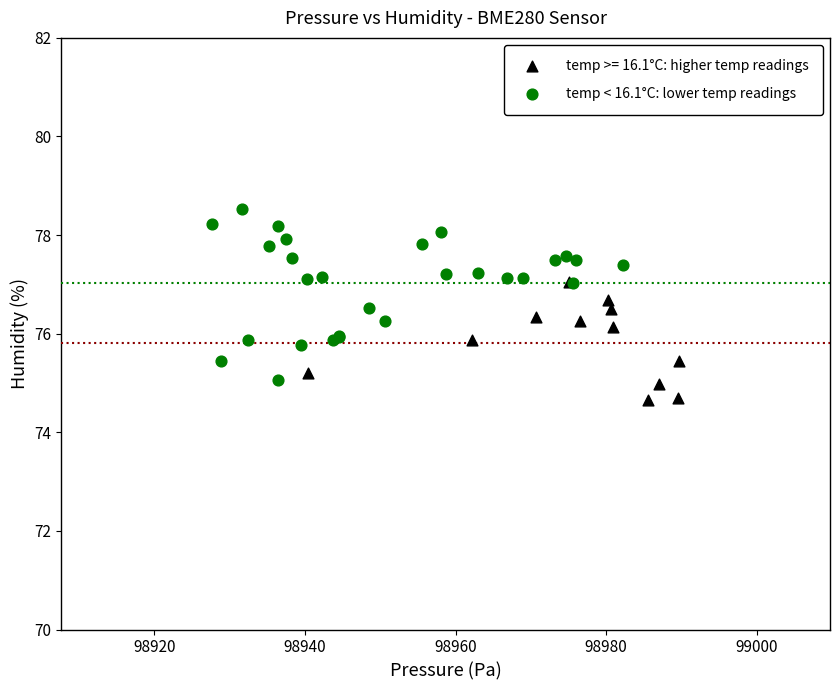

Which series reaches the maximum Y coordinate?

temp < 16.1°C: lower temp readings